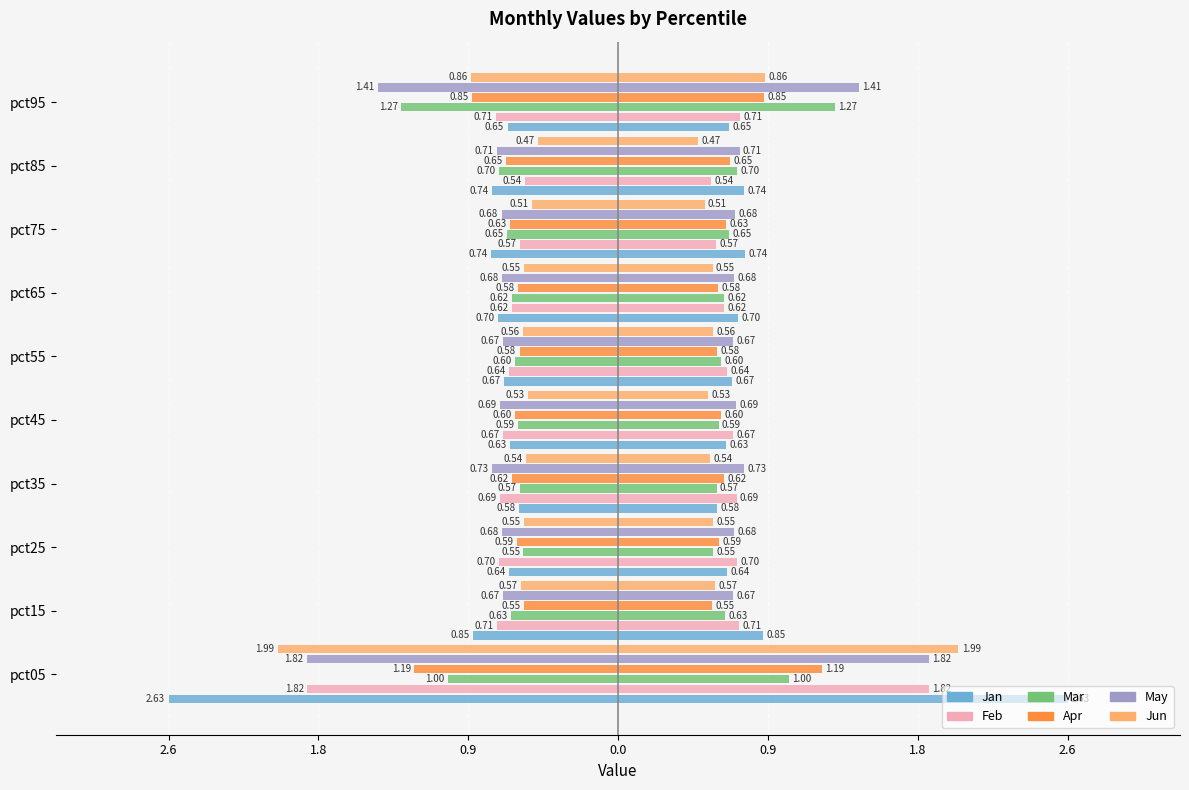

Rank the series at pct25 from highest to lowest value.

Jun, Mar, Apr, Jan, May, Feb